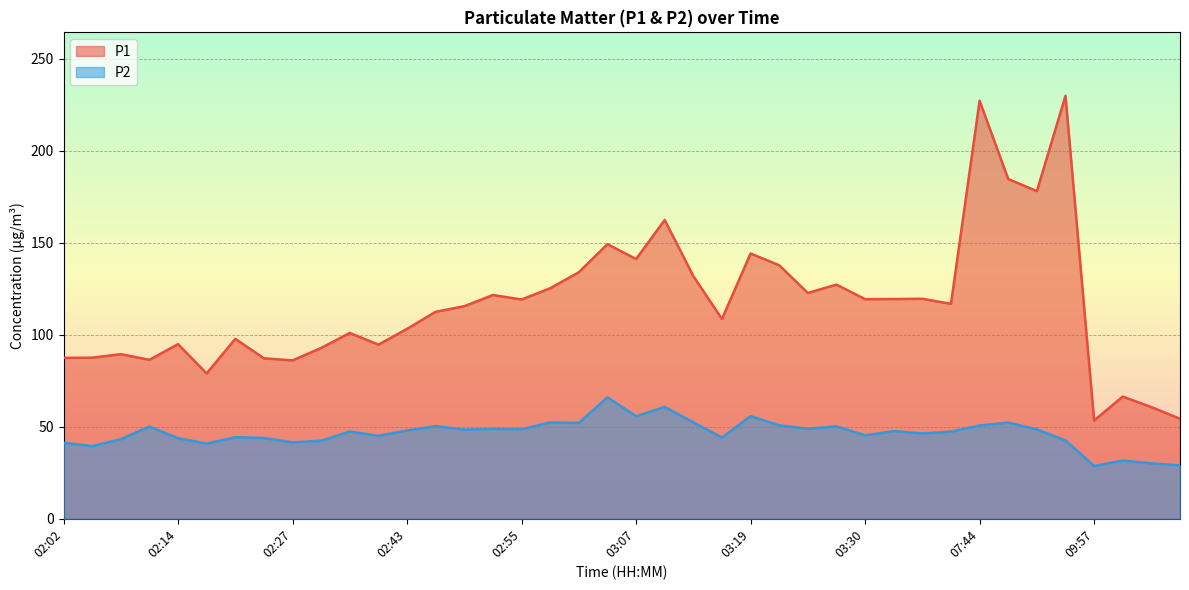

At 03:33, list the series in order from smallest to largest.

P2, P1